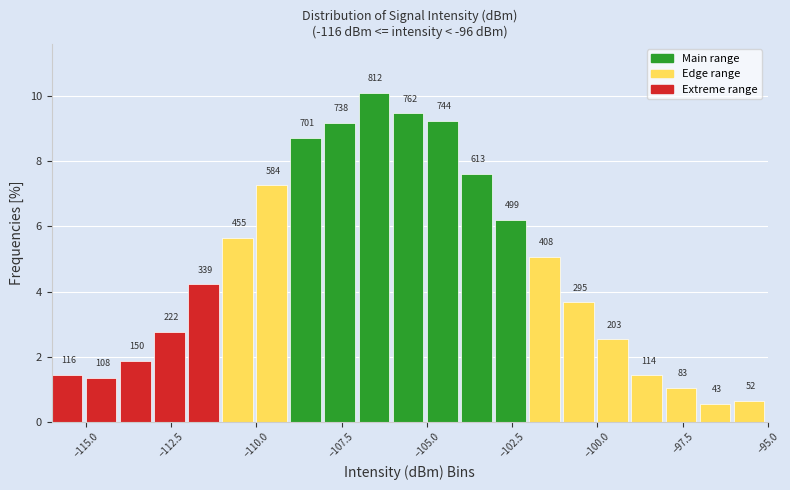

Read against the x-axis, roughly where is the centre of the tallest bar?

-106.5